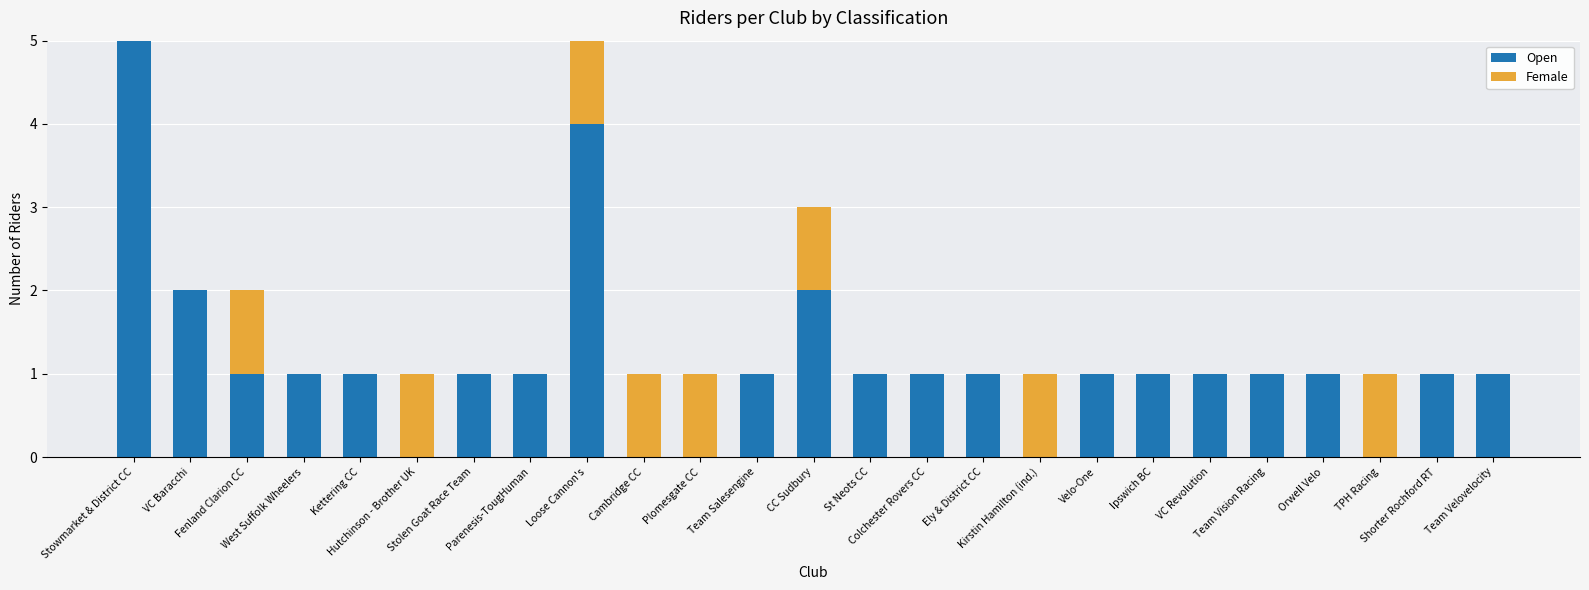

What are all the series names shown in the legend?

Open, Female